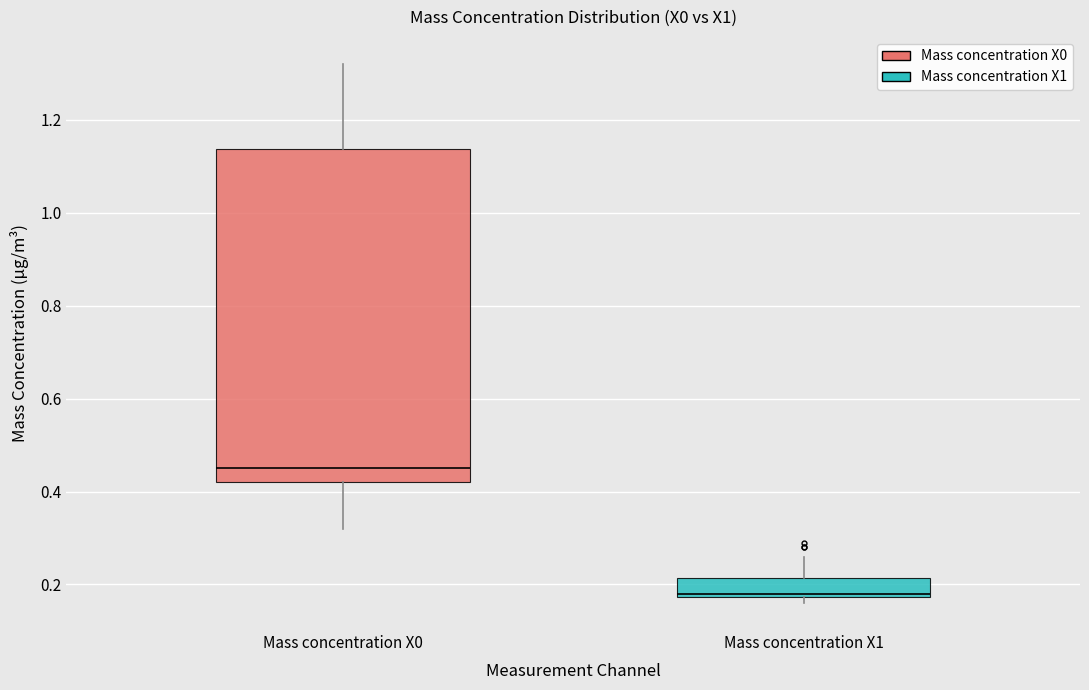

Reading left to right, read every box against the y-axis: the position of its median line, the range the box covers, and the ends of its whiskers. The values are not printed on the chart, so give them approximately, as read against the axis.

Mass concentration X0: median 0.46, box 0.42 to 1.14, whiskers 0.32 to 1.32
Mass concentration X1: median 0.18 (just above the box's lower edge), box 0.18 to 0.22, whiskers 0.16 to 0.26